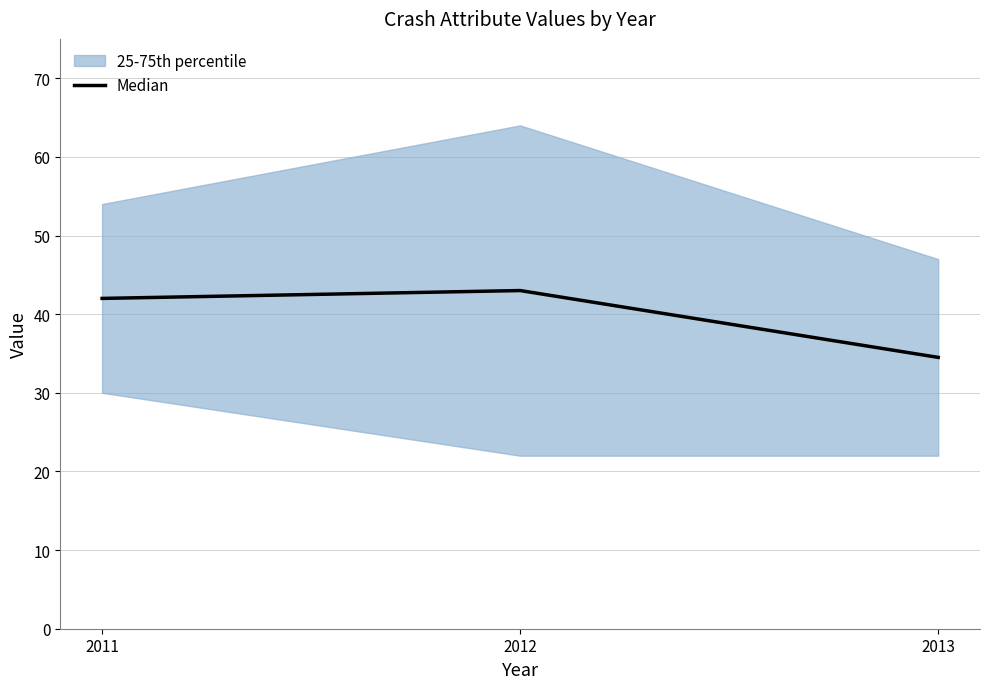

True or false: the data shows 51.7 at 2013.

False